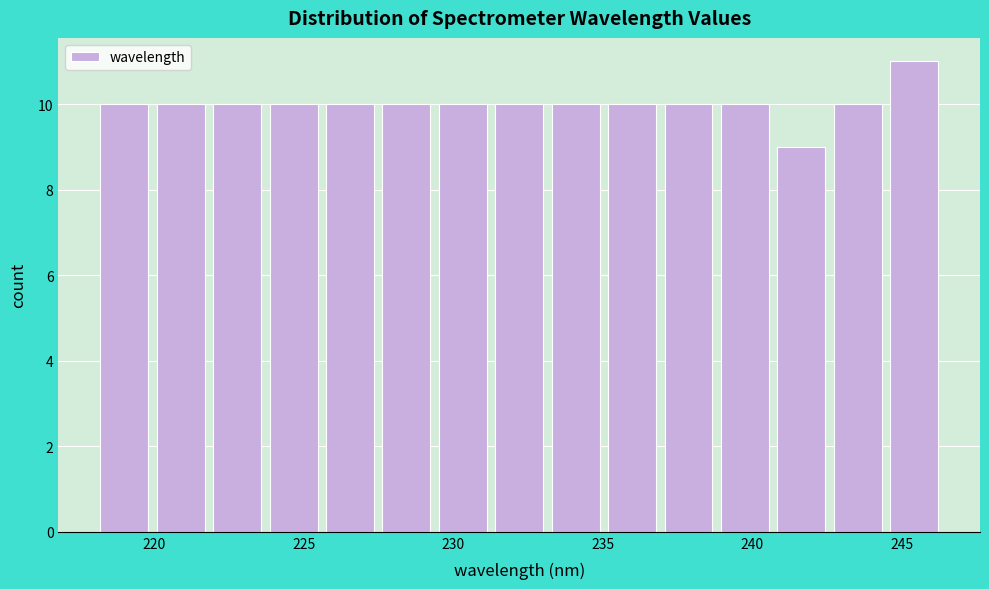

Around what value on the x-axis is the tallest bar? Give the approximate position of its centre, as read against the axis.

245.5